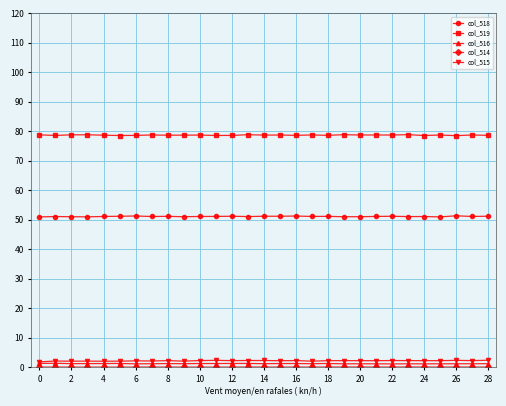

What is the value of the col_519 point at the 18th from the left?

78.8